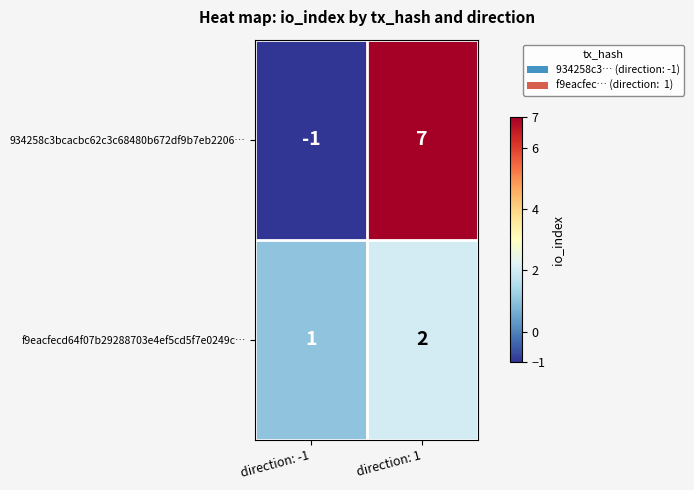

Reading left to right, extract all data points from this chart.

934258c3bcacbc62c3c68480b672df9b7eb2206…: direction: -1=-1	direction: 1=7
f9eacfecd64f07b29288703e4ef5cd5f7e0249c…: direction: -1=1	direction: 1=2